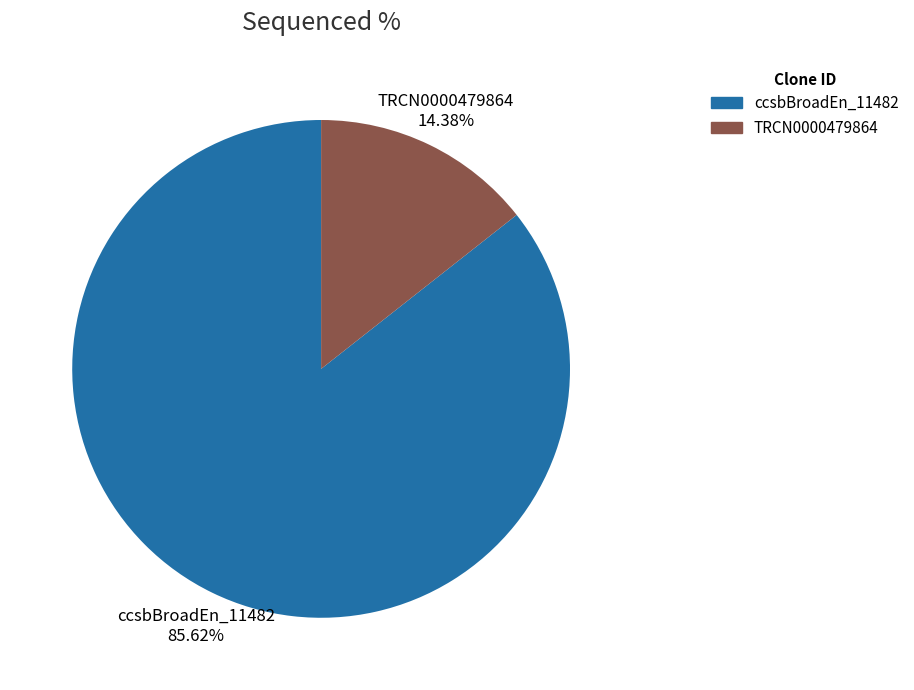

Count the number of slices in the pie.

2